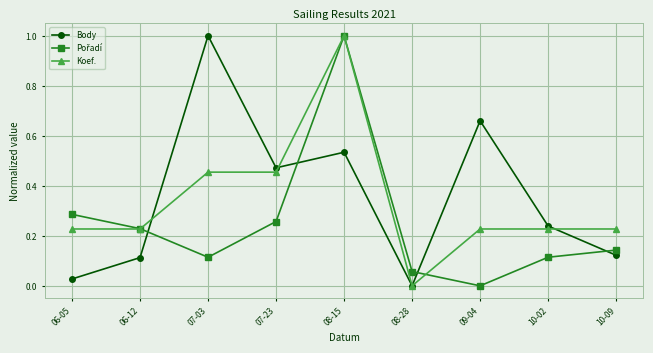

Where do Koef. and Body first cross each other?

06-12 and 07-03